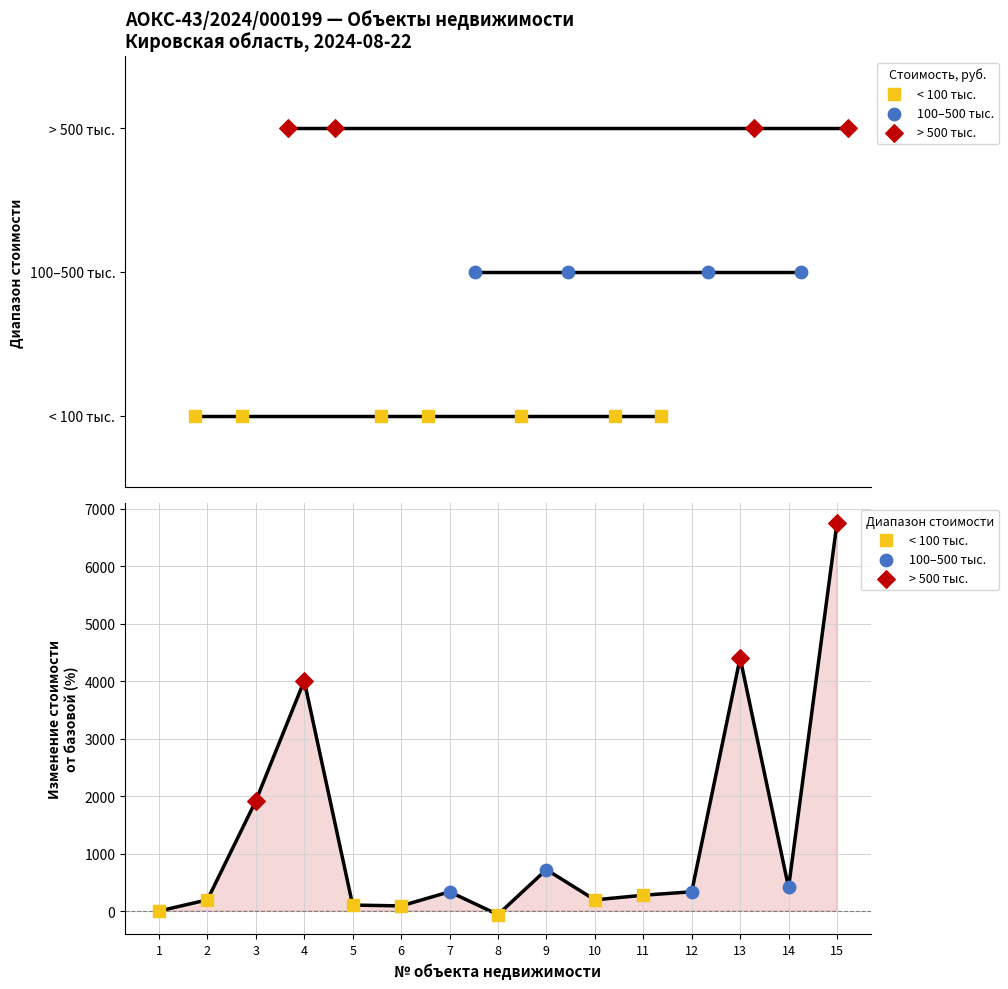

Approximately how many times larger is the value at 13 compared to 15?

0.7